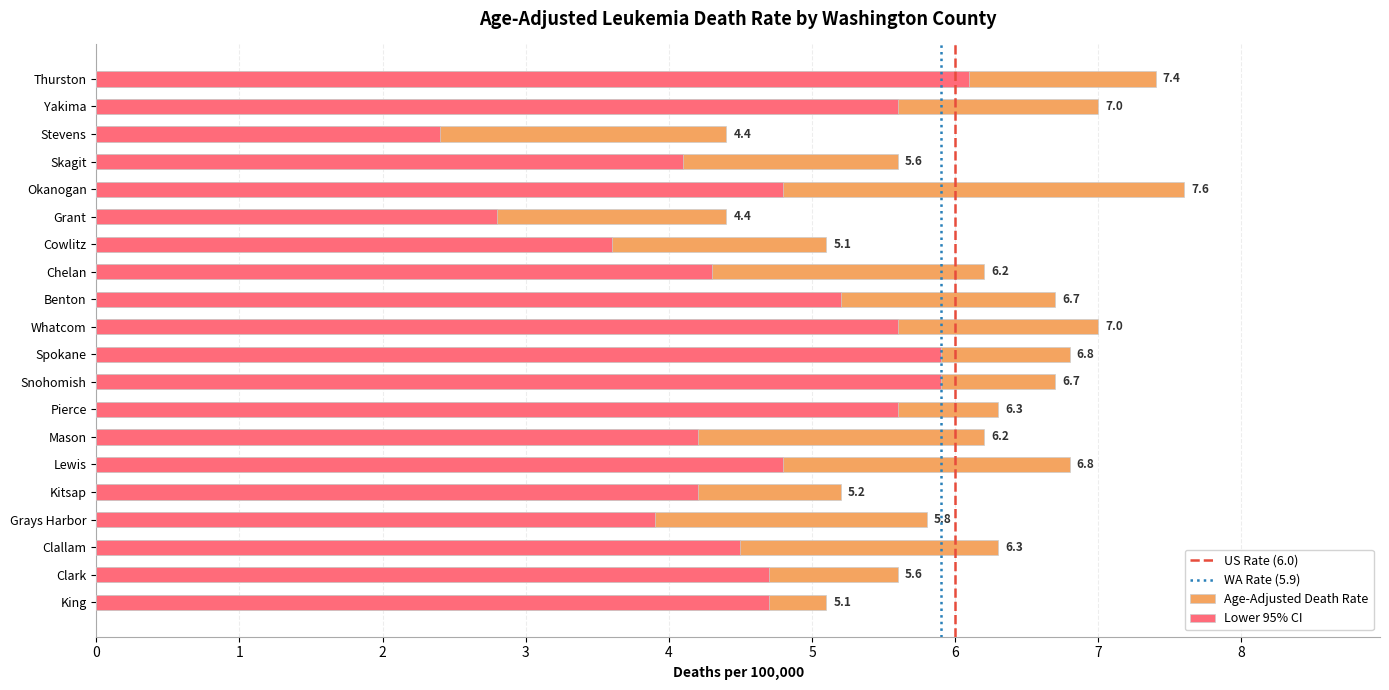

List the series in order of their peak value, lowest first.

Lower 95% CI, Age-Adjusted Death Rate